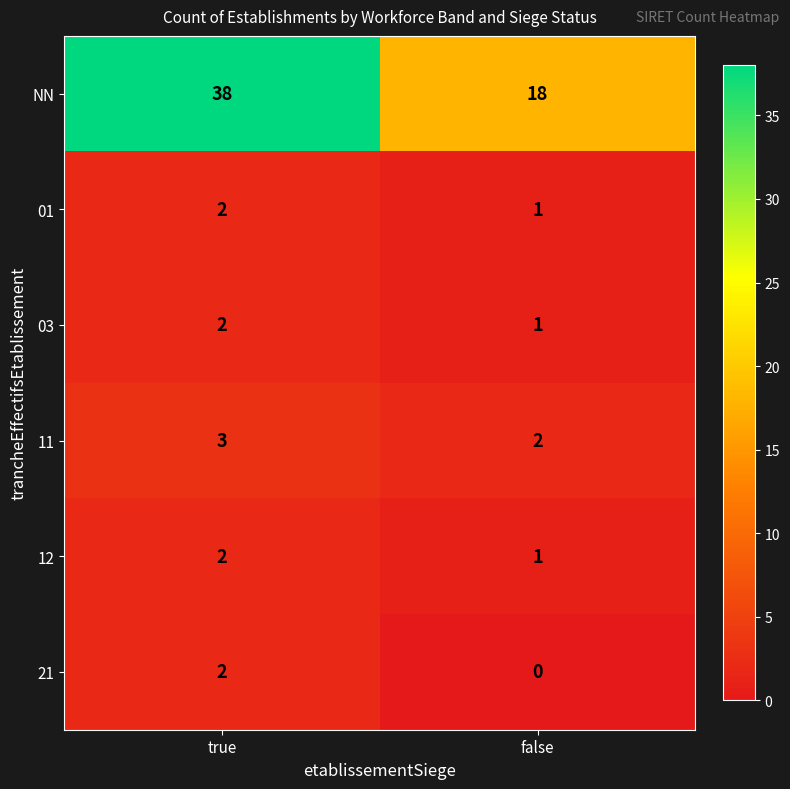

At how many categories does at least one series exceed 20?

1